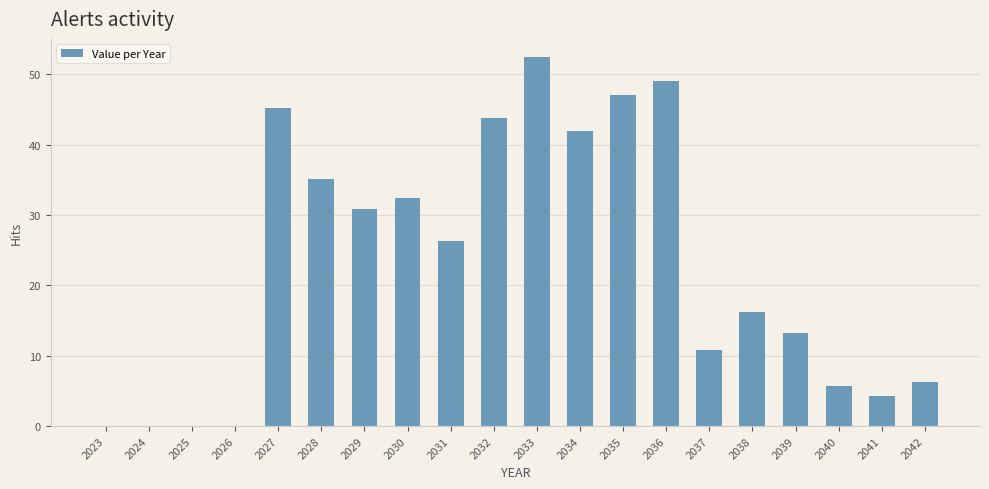

Reading right to left, transcribe all the data shown in this chart.

2042=6.3	2041=4.2	2040=5.7	2039=13.3	2038=16.2	2037=10.8	2036=49.1	2035=47.0	2034=42.0	2033=52.4	2032=43.9	2031=26.4	2030=32.4	2029=30.8	2028=35.2	2027=45.2	2026=0.0	2025=0.0	2024=0.0	2023=0.0